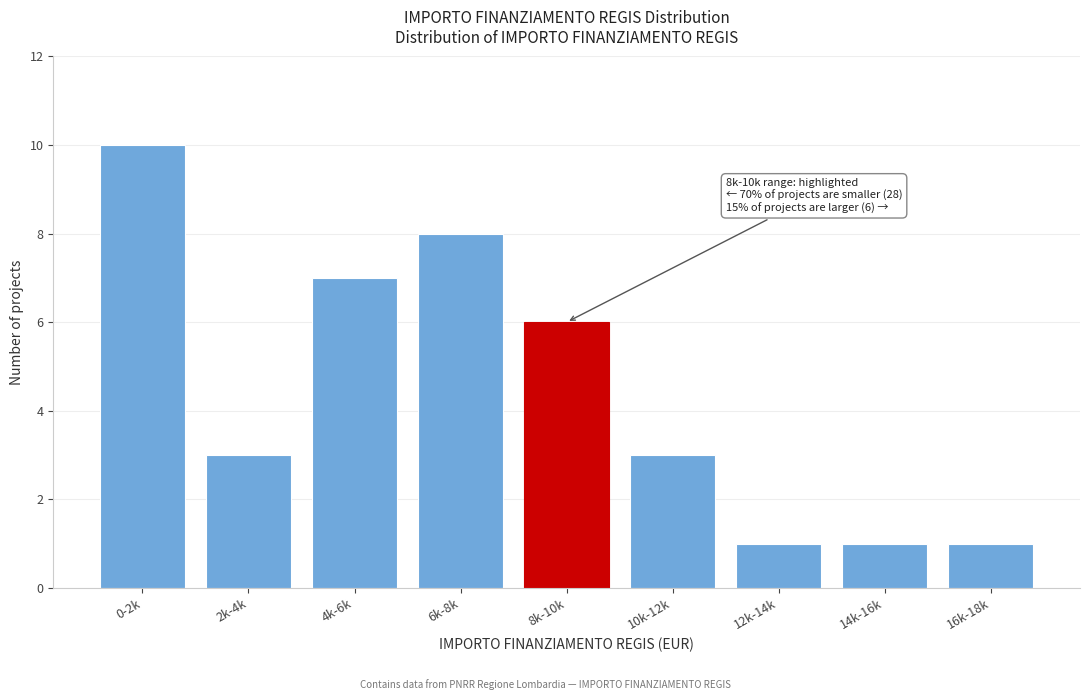

Reading right to left, list all the values displayed in this chart.

1	1	1	3	6	8	7	3	10